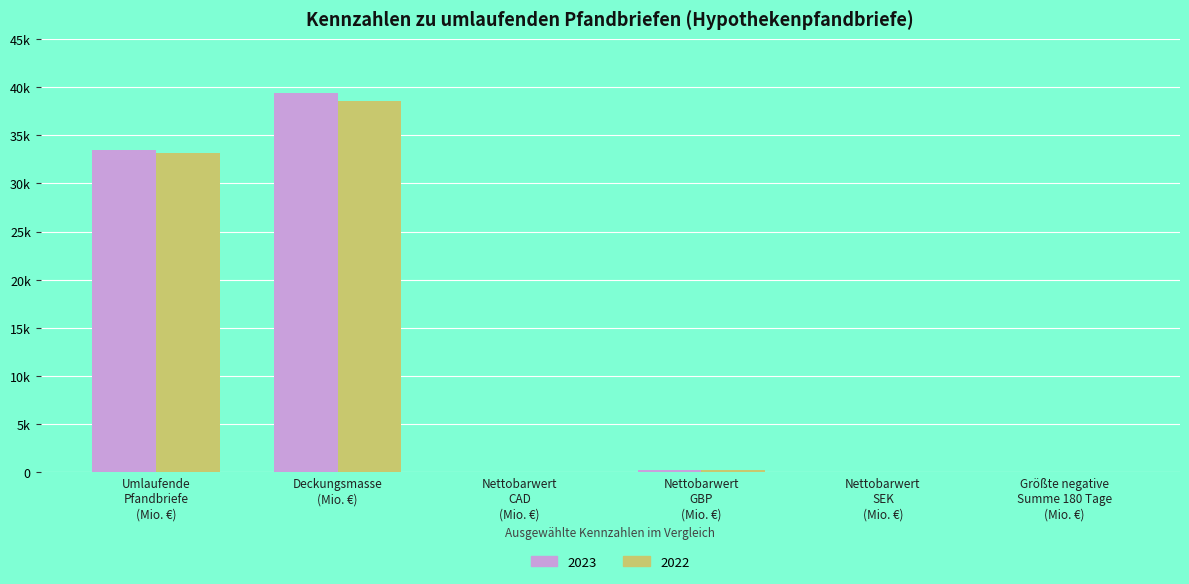

Are the bars grouped side by side (vs. stacked)?

Yes